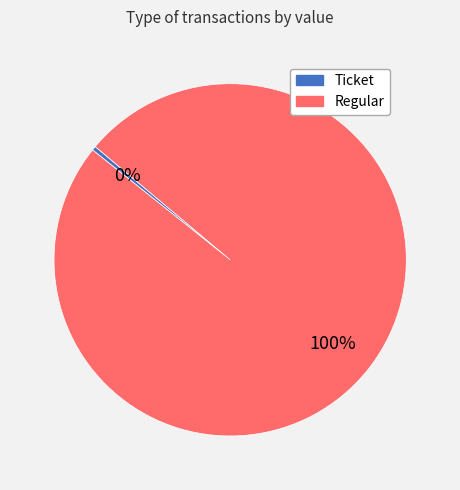

What percentage is the Regular slice, to the nearest percent?

100%